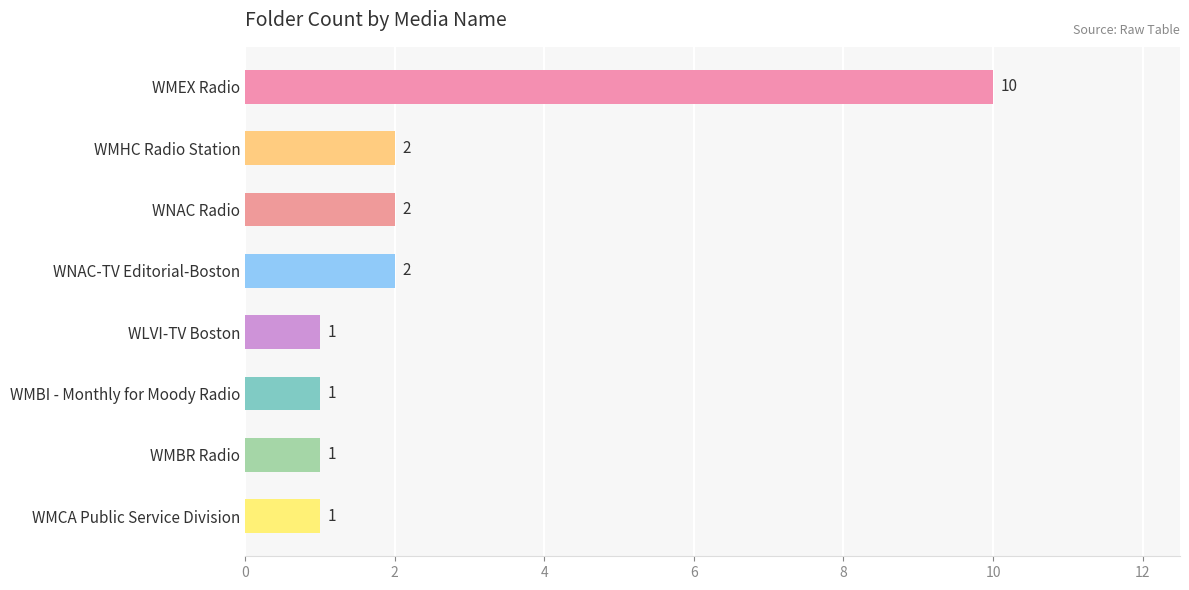

What is the difference between the second highest and minimum values?

1